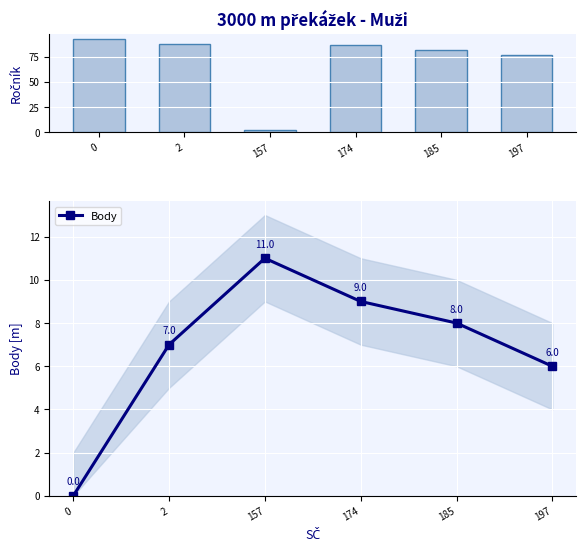

Rank the series at 157 from lowest to highest value.

Ročník, Body